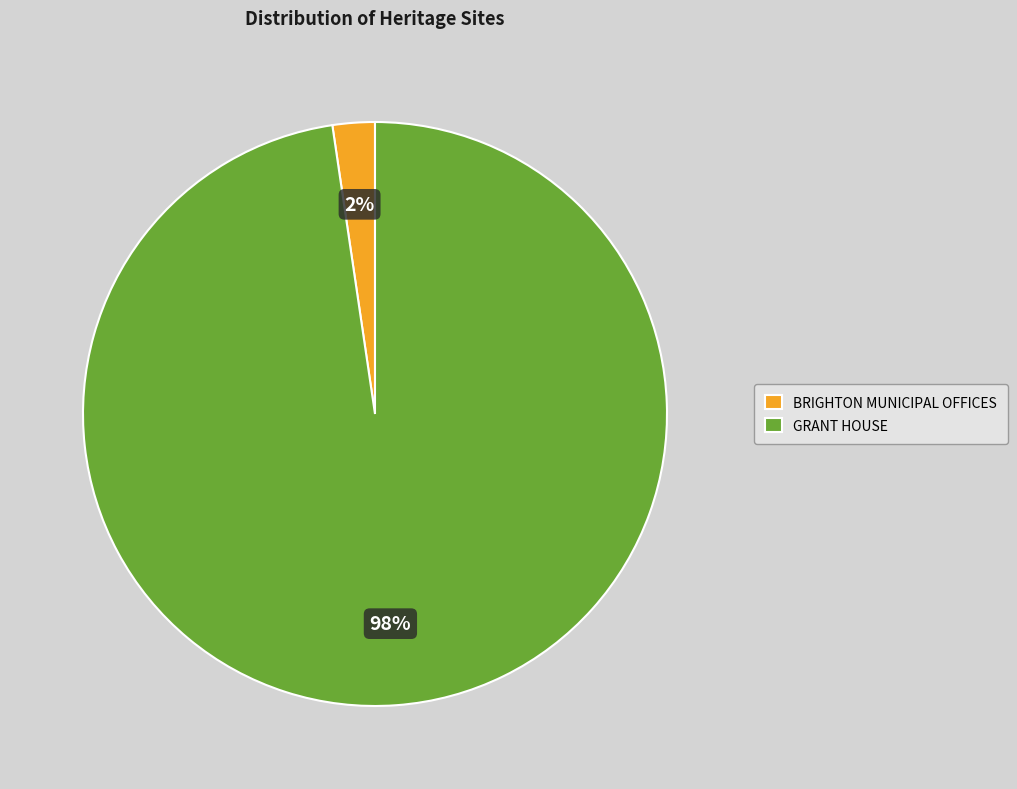

Does BRIGHTON MUNICIPAL OFFICES represent more than half of the total?

No